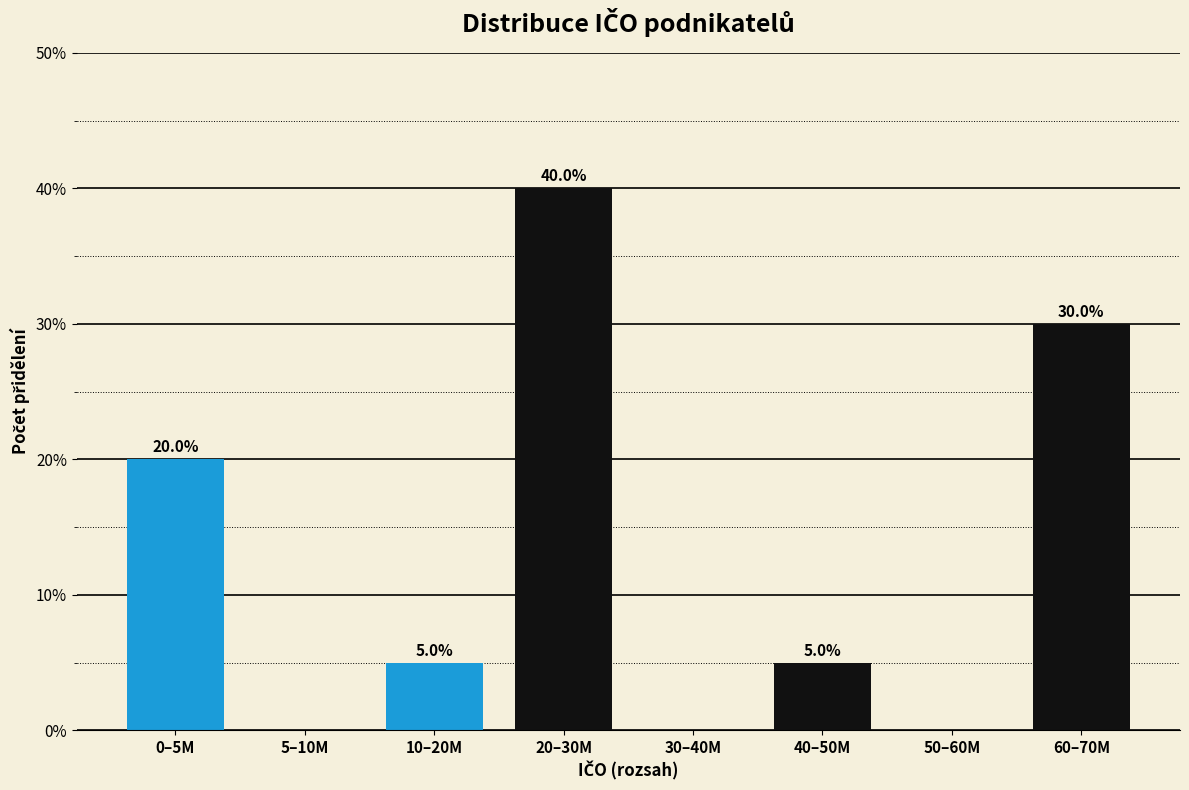

Reading left to right, list all the values displayed in this chart.

0–5M=20	5–10M=0	10–20M=5	20–30M=40	30–40M=0	40–50M=5	50–60M=0	60–70M=30